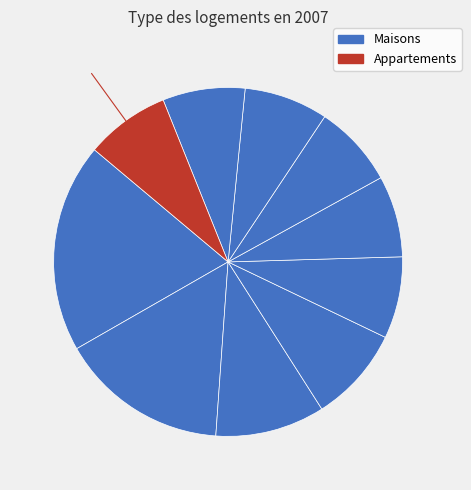

To the nearest percent, what is the average slice percentage?

10%